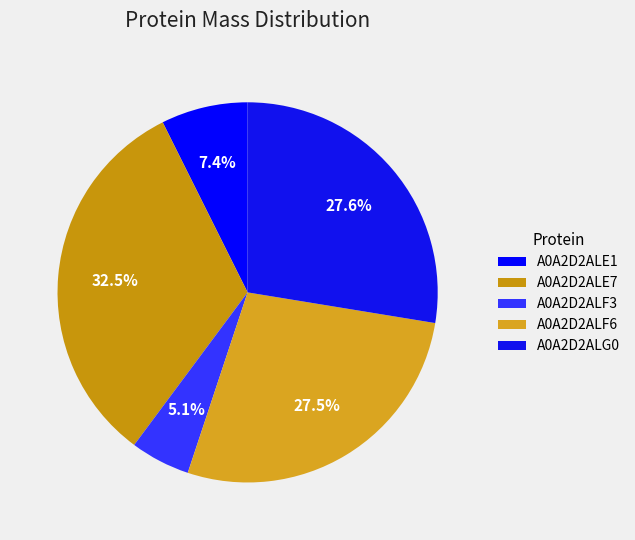

To the nearest percent, what portion does A0A2D2ALG0 represent?

28%